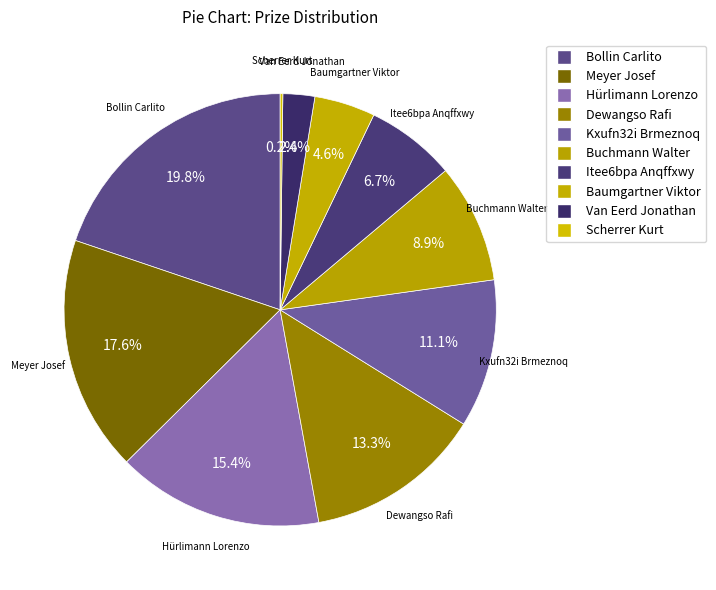

The Meyer Josef slice represents 18% of the pie. True or false?

True